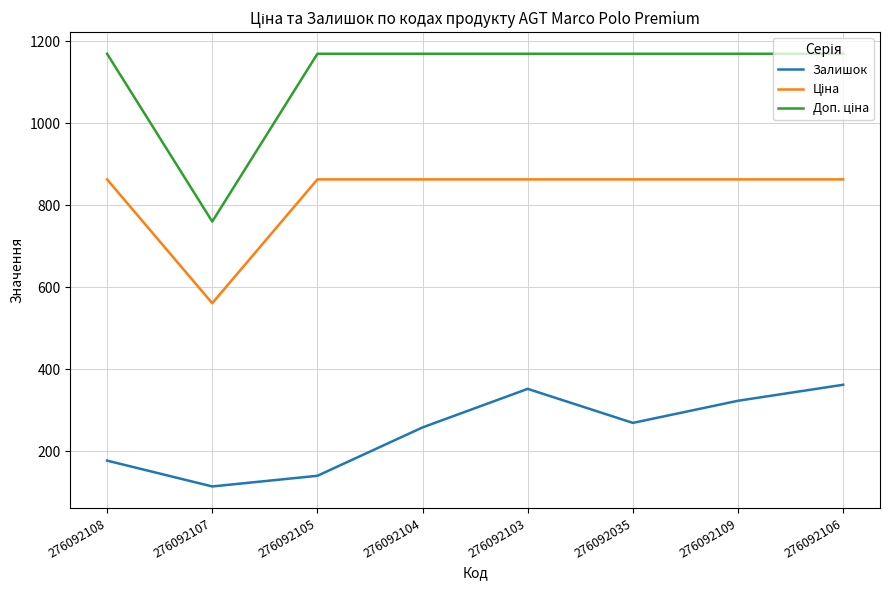

What is the spread (max minus min) of values at 276092107?

646.0